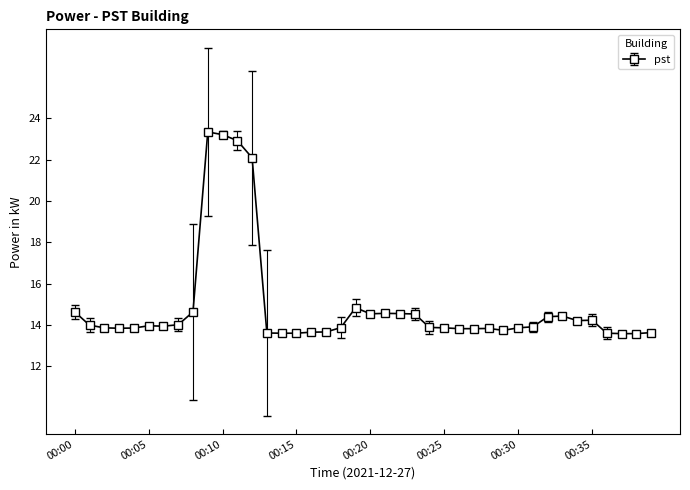

What is the maximum value shown in the chart?

23.3